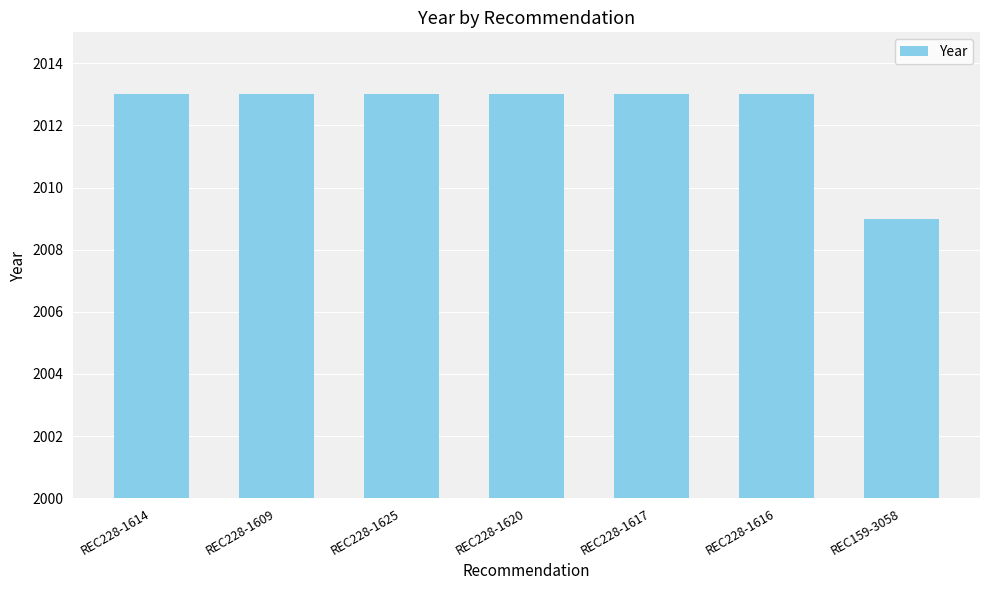

Is it true that the value at REC228-1620 is 2013?

True